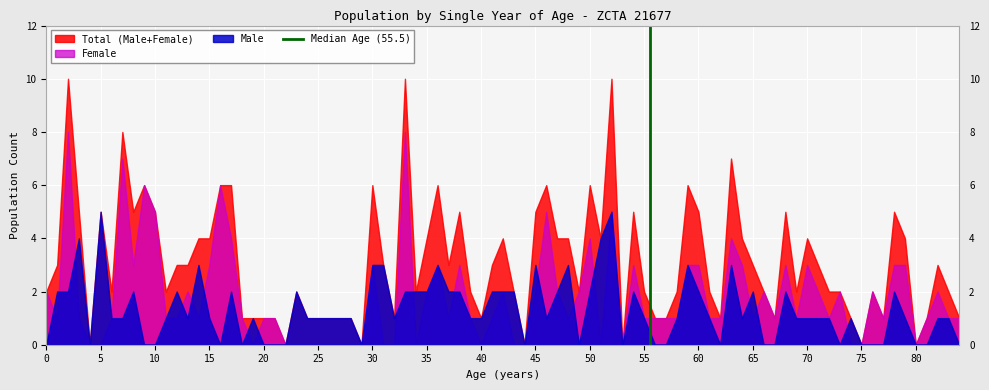

Is it true that Total (Male+Female) equals 0 at 80?

True